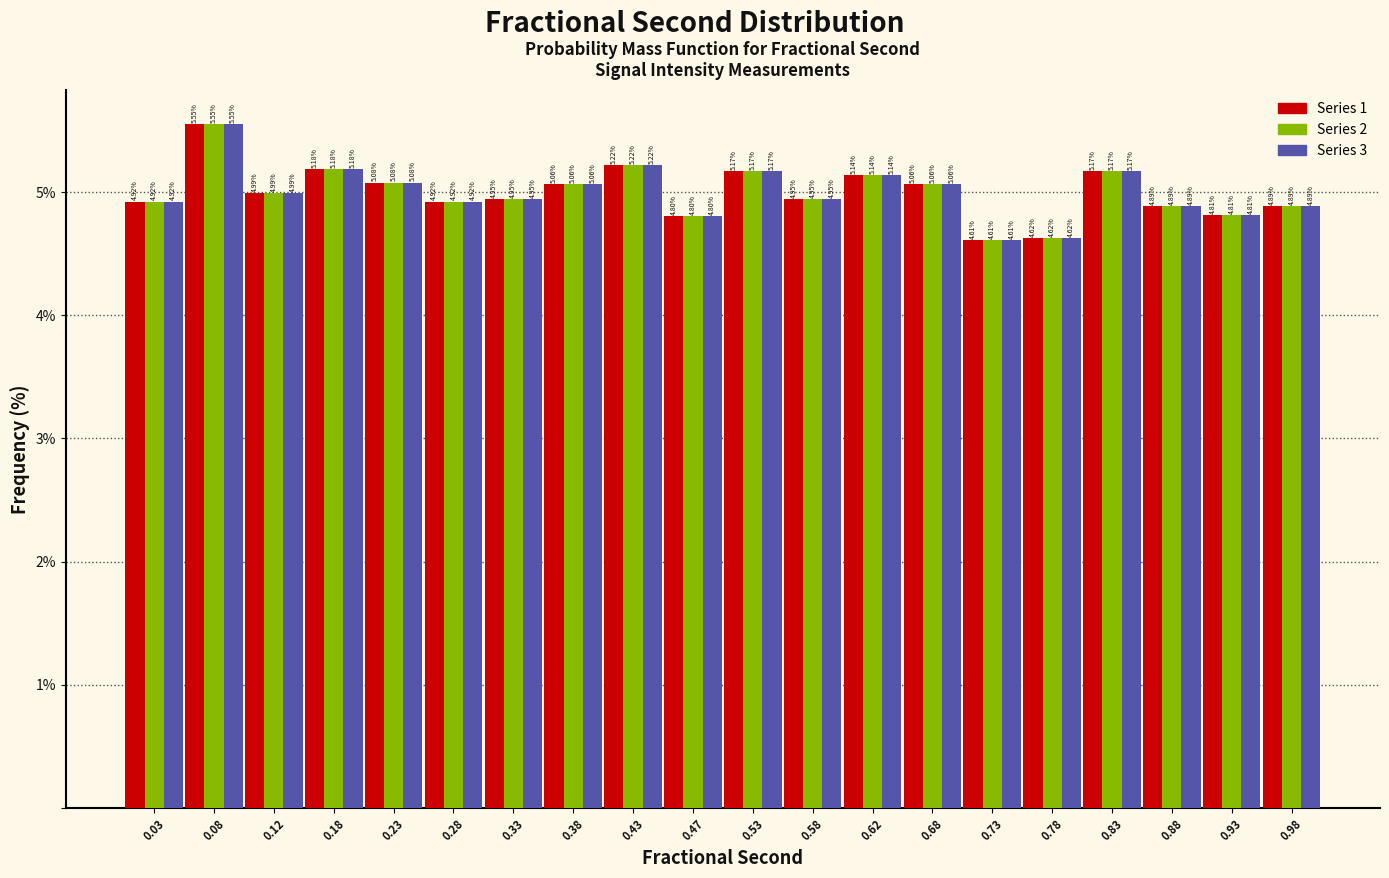

Reading left to right, list every range on the x-axis with the height of the bar of each series over it.

0.00 to 0.05: Series 1=4.92	Series 2=4.92	Series 3=4.92
0.05 to 0.10: Series 1=5.55	Series 2=5.55	Series 3=5.55
0.10 to 0.15: Series 1=4.99	Series 2=4.99	Series 3=4.99
0.15 to 0.20: Series 1=5.18	Series 2=5.18	Series 3=5.18
0.20 to 0.25: Series 1=5.08	Series 2=5.08	Series 3=5.08
0.25 to 0.30: Series 1=4.92	Series 2=4.92	Series 3=4.92
0.30 to 0.35: Series 1=4.95	Series 2=4.95	Series 3=4.95
0.35 to 0.40: Series 1=5.06	Series 2=5.06	Series 3=5.06
0.40 to 0.45: Series 1=5.22	Series 2=5.22	Series 3=5.22
0.45 to 0.50: Series 1=4.80	Series 2=4.80	Series 3=4.80
0.50 to 0.55: Series 1=5.17	Series 2=5.17	Series 3=5.17
0.55 to 0.60: Series 1=4.95	Series 2=4.95	Series 3=4.95
0.60 to 0.65: Series 1=5.14	Series 2=5.14	Series 3=5.14
0.65 to 0.70: Series 1=5.06	Series 2=5.06	Series 3=5.06
0.70 to 0.75: Series 1=4.61	Series 2=4.61	Series 3=4.61
0.75 to 0.80: Series 1=4.62	Series 2=4.62	Series 3=4.62
0.80 to 0.85: Series 1=5.17	Series 2=5.17	Series 3=5.17
0.85 to 0.90: Series 1=4.89	Series 2=4.89	Series 3=4.89
0.90 to 0.95: Series 1=4.81	Series 2=4.81	Series 3=4.81
0.95 to 1.00: Series 1=4.89	Series 2=4.89	Series 3=4.89